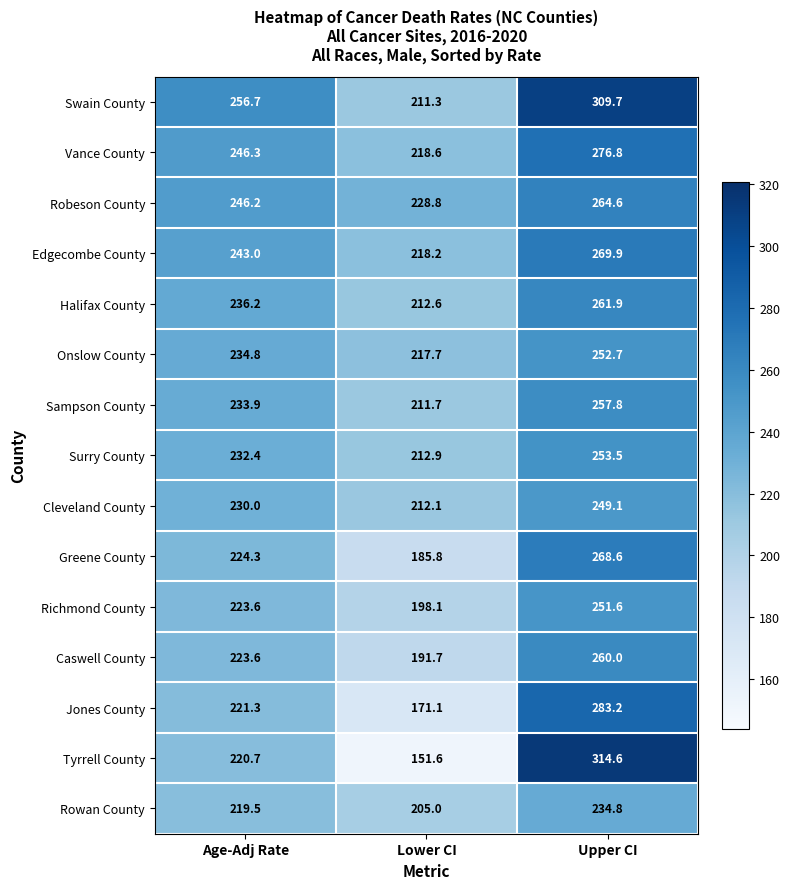

Rank the series at Upper CI from lowest to highest value.

Rowan County, Cleveland County, Richmond County, Onslow County, Surry County, Sampson County, Caswell County, Halifax County, Robeson County, Greene County, Edgecombe County, Vance County, Jones County, Swain County, Tyrrell County